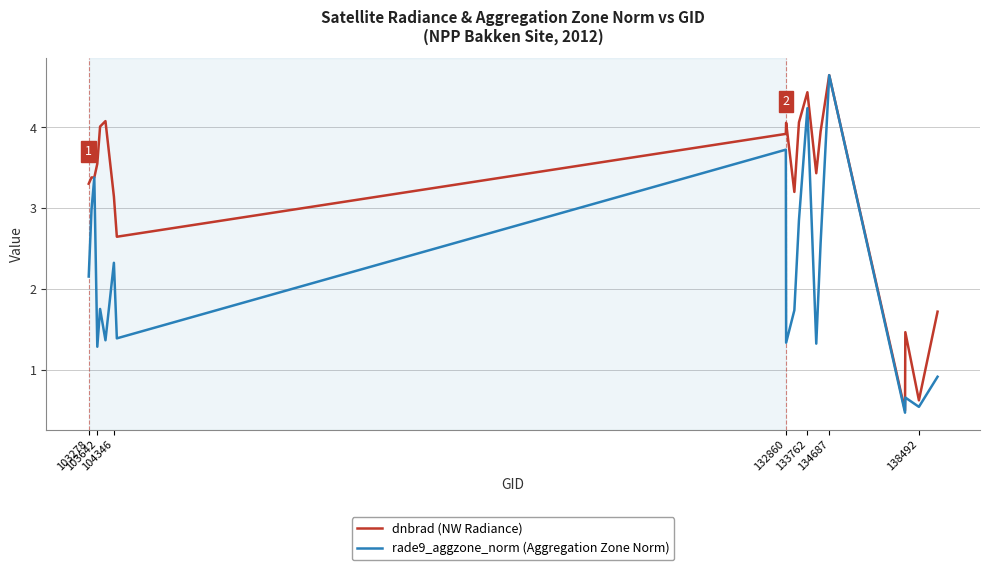

Which series has the largest total across all categories?

dnbrad (NW Radiance)